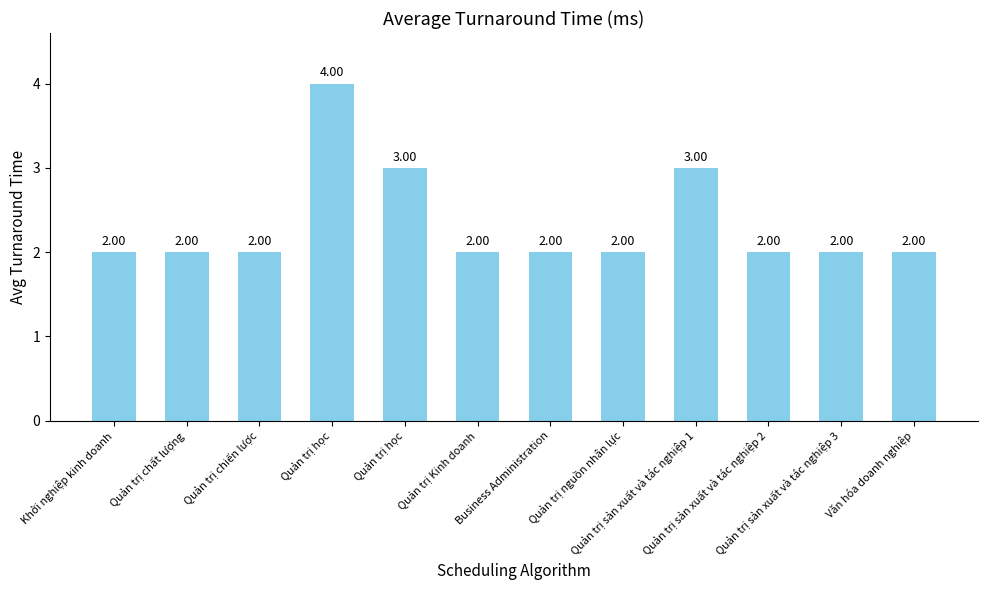

What is the sum of the values at Quản trị học and Quản trị sản xuất và tác nghiệp 2?

6